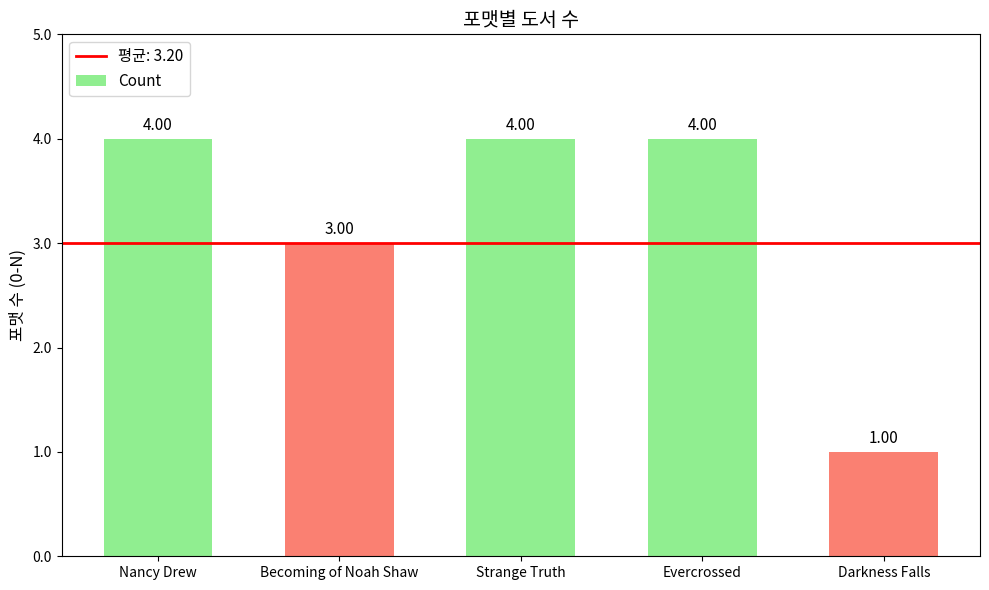

What value does the data have at Strange Truth?

4